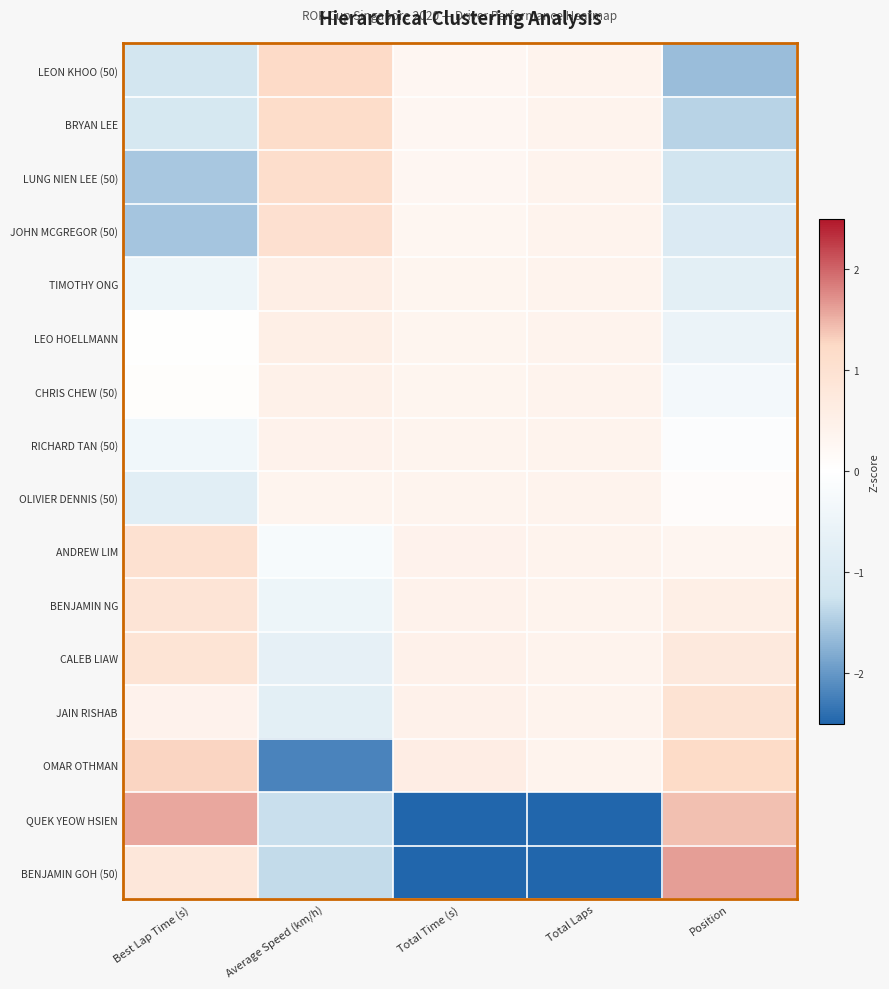

List the series in order of their peak value, highest first.

BENJAMIN GOH (50), QUEK YEOW HSIEN, OMAR OTHMAN, LEON KHOO (50), BRYAN LEE, LUNG NIEN LEE (50), JOHN MCGREGOR (50), ANDREW LIM, JAIN RISHAB, CALEB LIAW, BENJAMIN NG, TIMOTHY ONG, LEO HOELLMANN, CHRIS CHEW (50), RICHARD TAN (50), OLIVIER DENNIS (50)